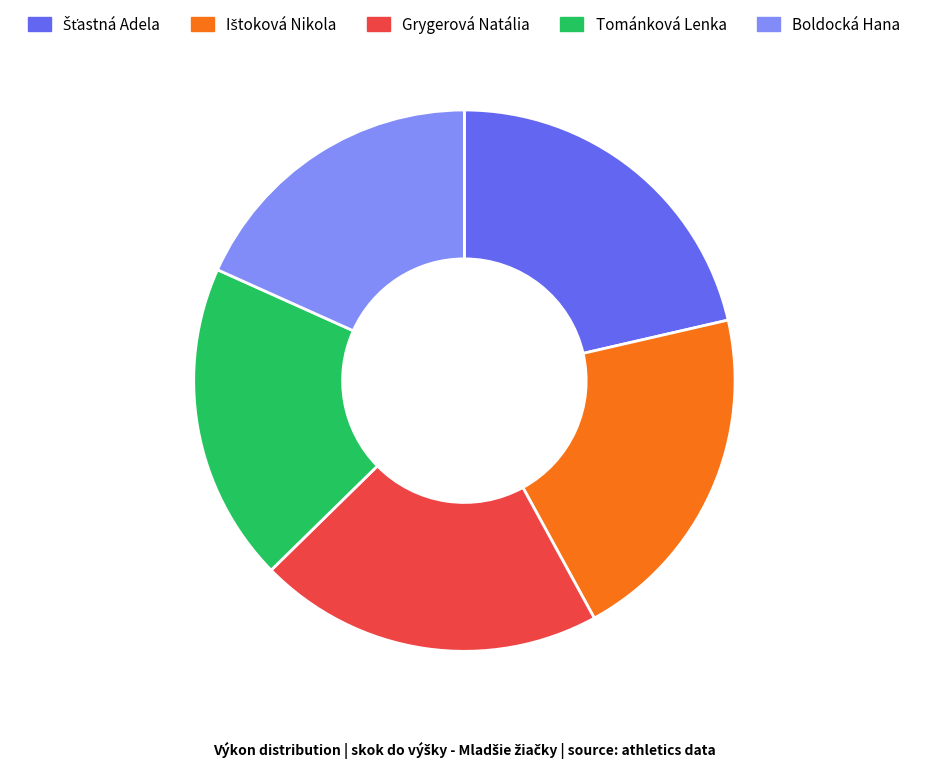

Combined, do Grygerová Natália and Boldocká Hana account for over 50%?

No